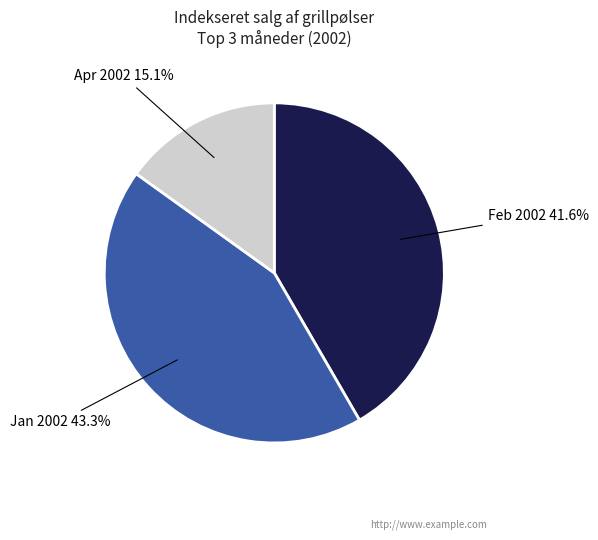

What is the smallest slice in the pie chart?

Apr 2002